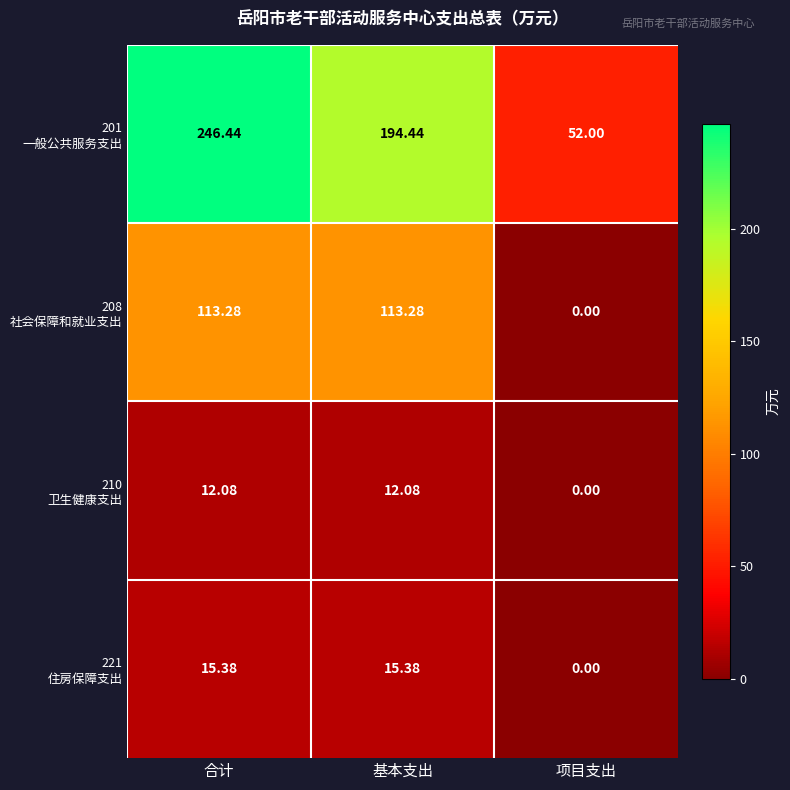

Which label corresponds to the smallest value in the chart?

项目支出